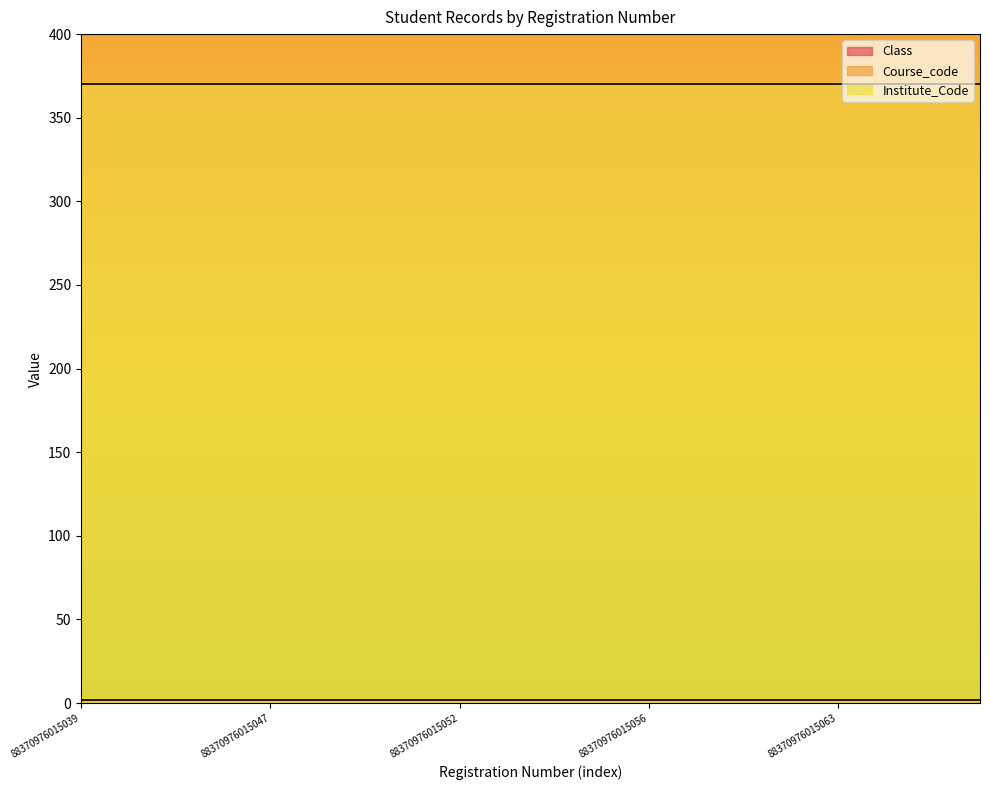

True or false: Institute_Code and Course_code cross at least once.

False